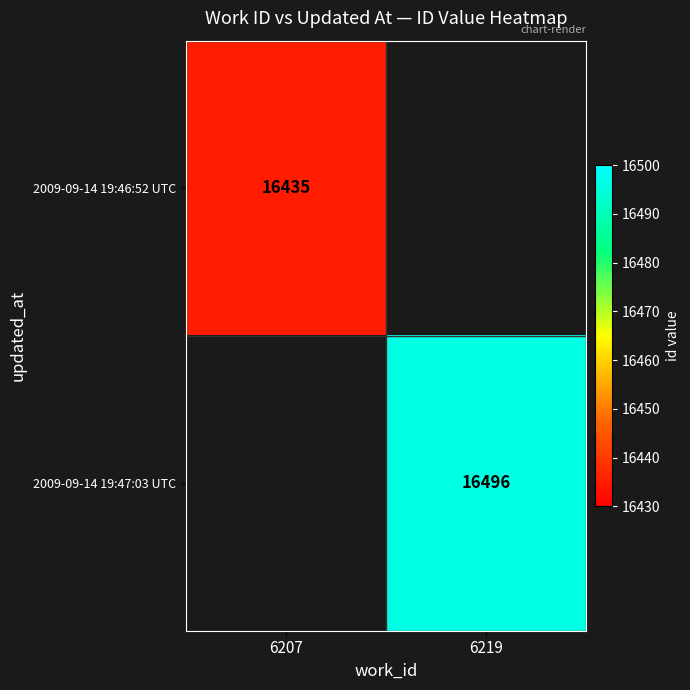

True or false: 2009-09-14 19:46:52 UTC has a value of 16435 at 6207.

True